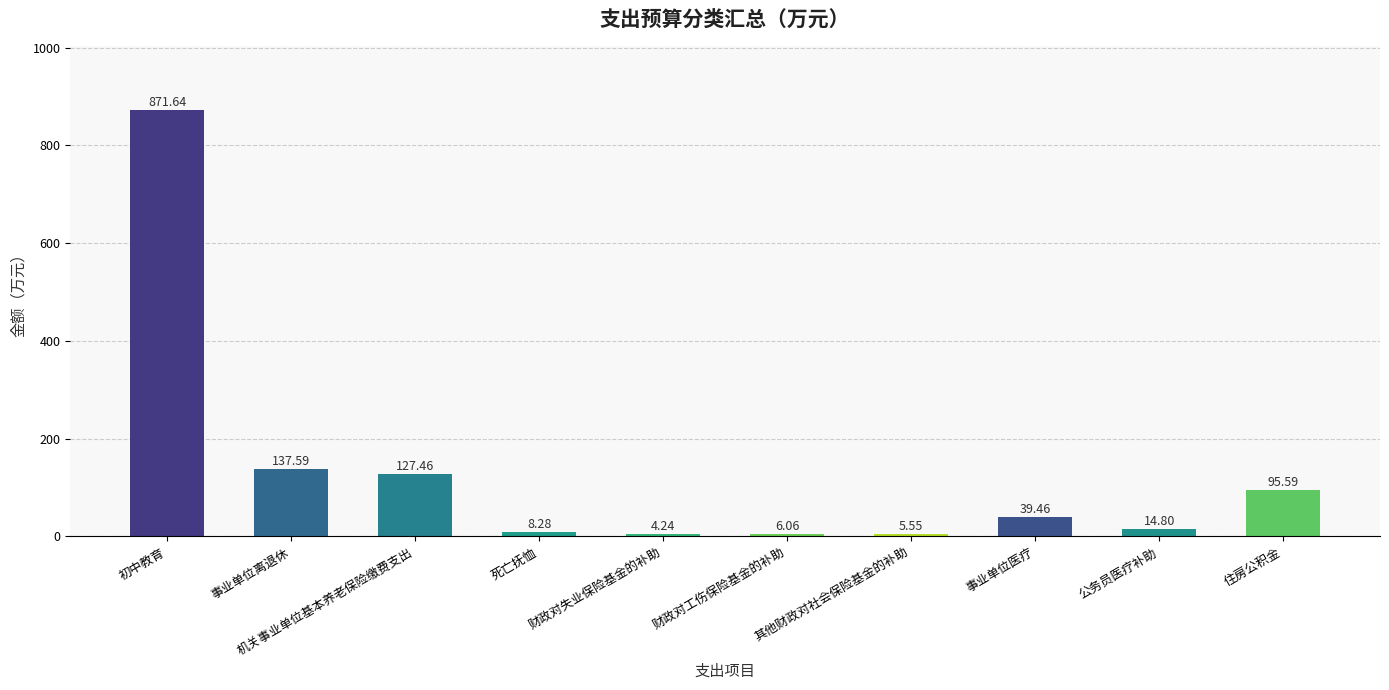

True or false: the data shows 168.0 at 机关事业单位基本养老保险缴费支出.

False